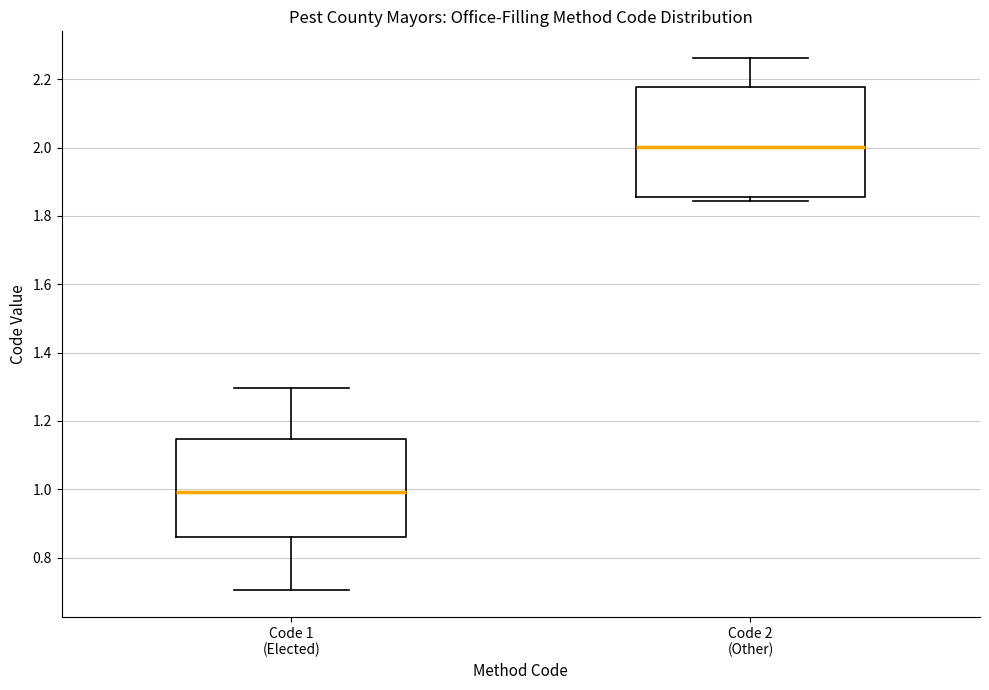

Comparing the boxes themselves (not the whiskers), which one is the tallest?

Code 2 (Other)